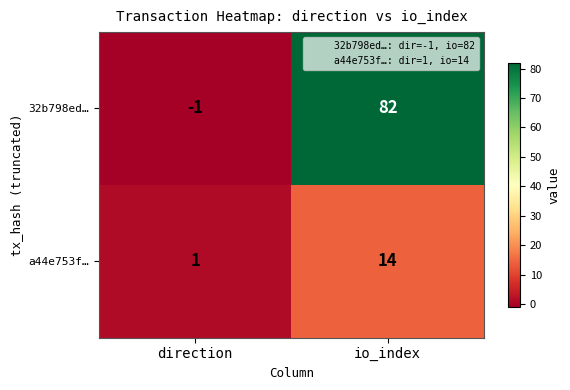

What is the difference between the maximum and minimum values in the 32b798ed… series?

83